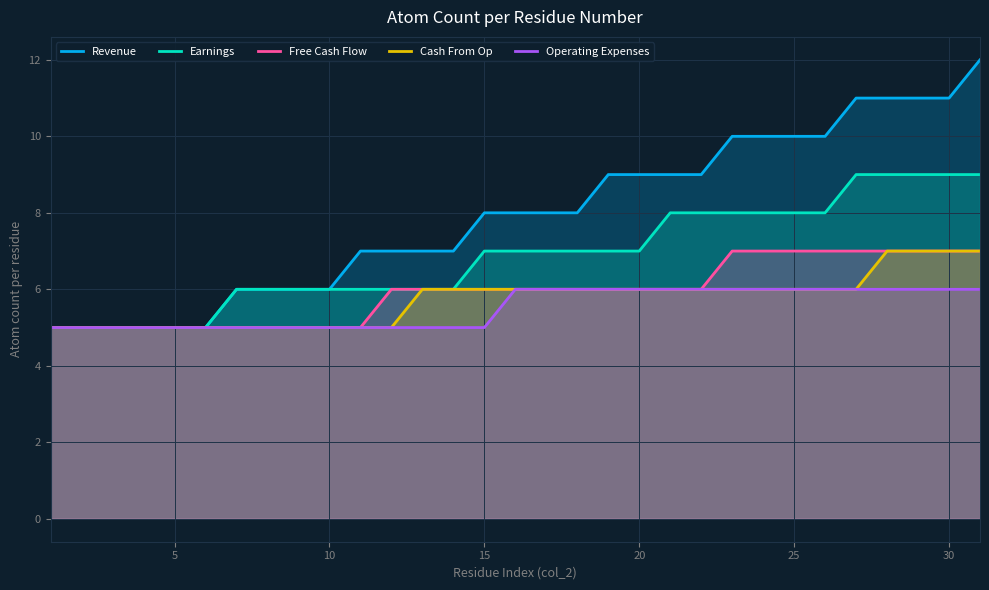

True or false: Cash From Op and Earnings intersect in this chart.

False